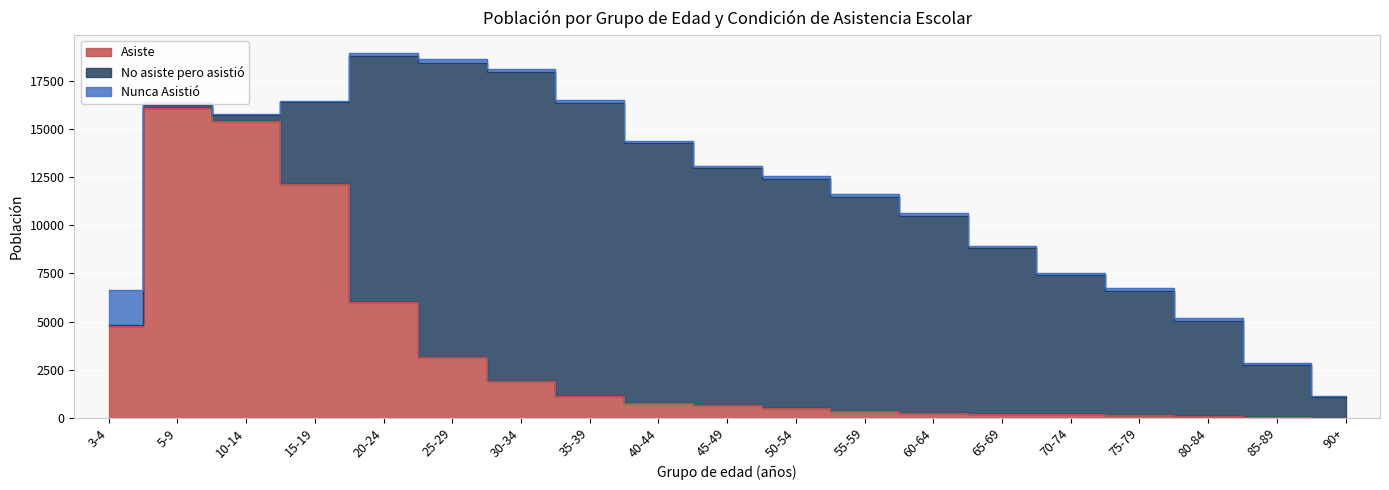

Is it true that Asiste equals 5998 at 20-24?

True